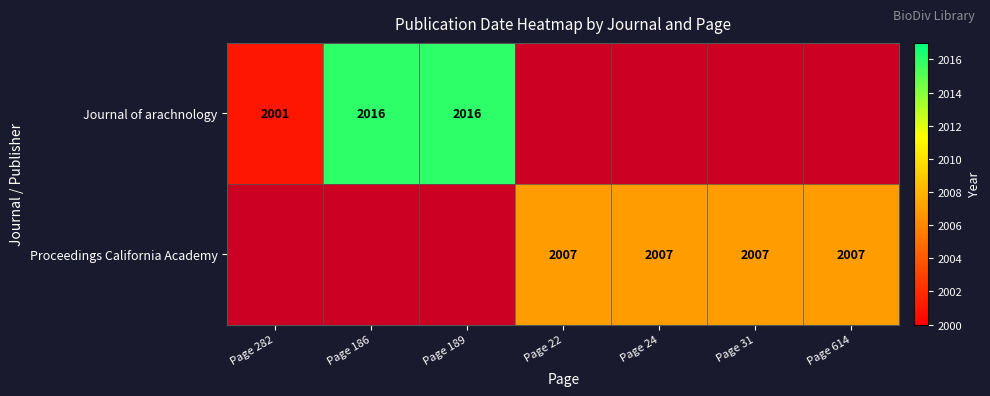

What is the sum of the Proceedings California Academy values at Page 22 and Page 614?

4014